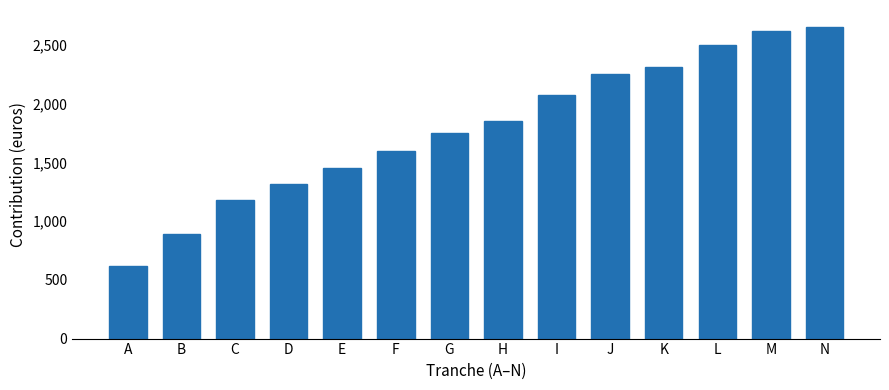

Reading left to right, what are all the values shown in this chart?

615	892	1185	1320	1454	1596	1756	1855	2077	2257	2315	2503	2617	2652